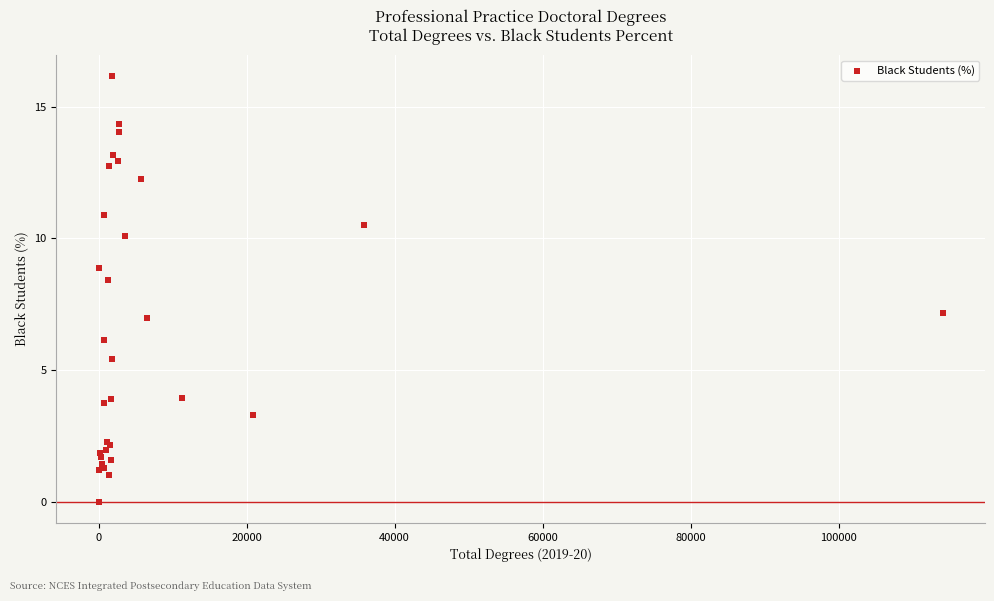

What Y value in the scatter plot is closest to 8?

8.4